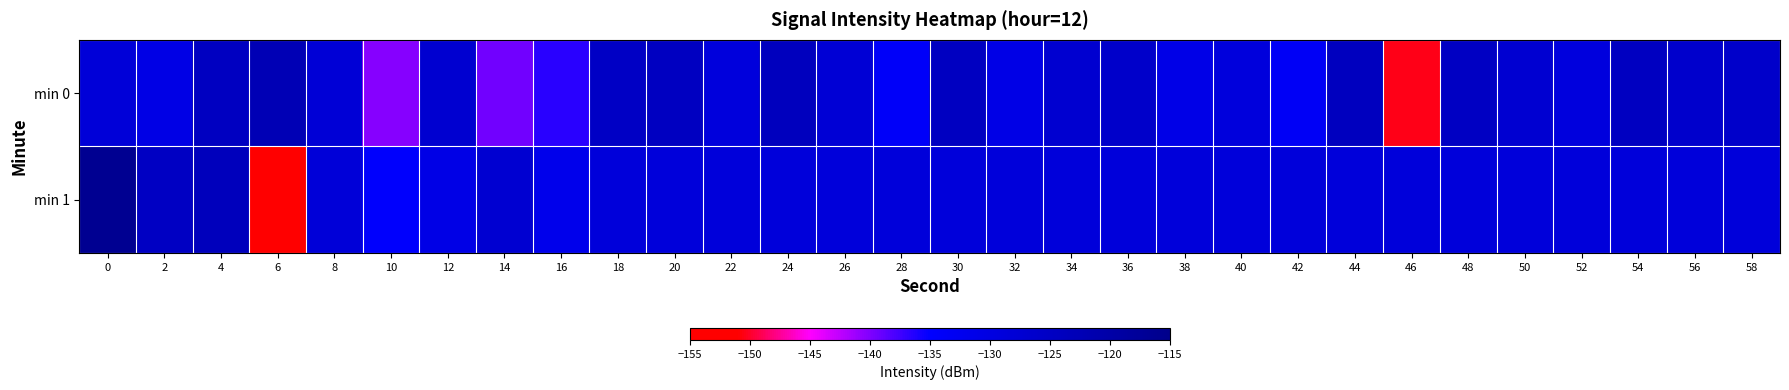

How many series are shown in this chart?

2